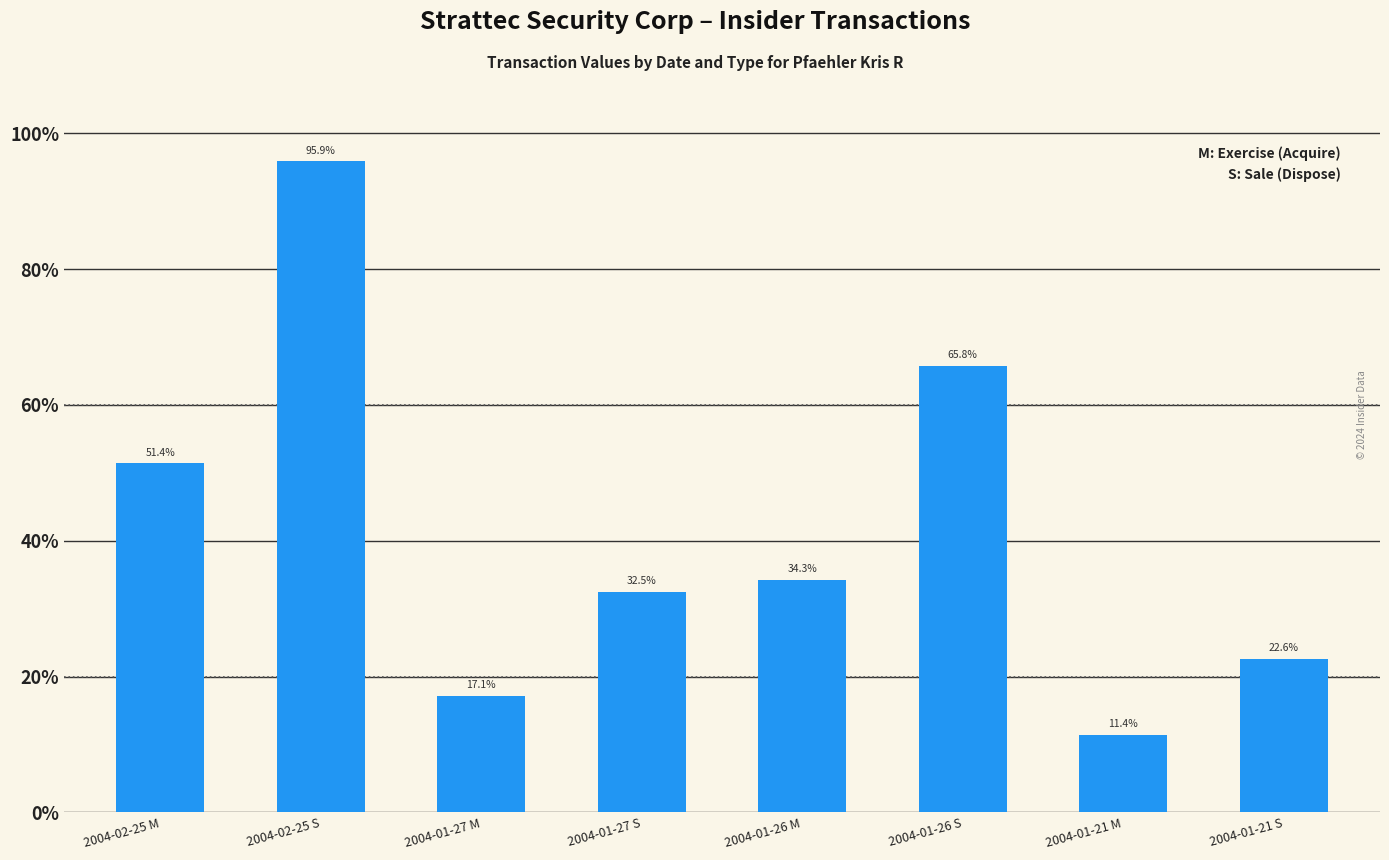

What position from the right is 2004-01-21 S?

1